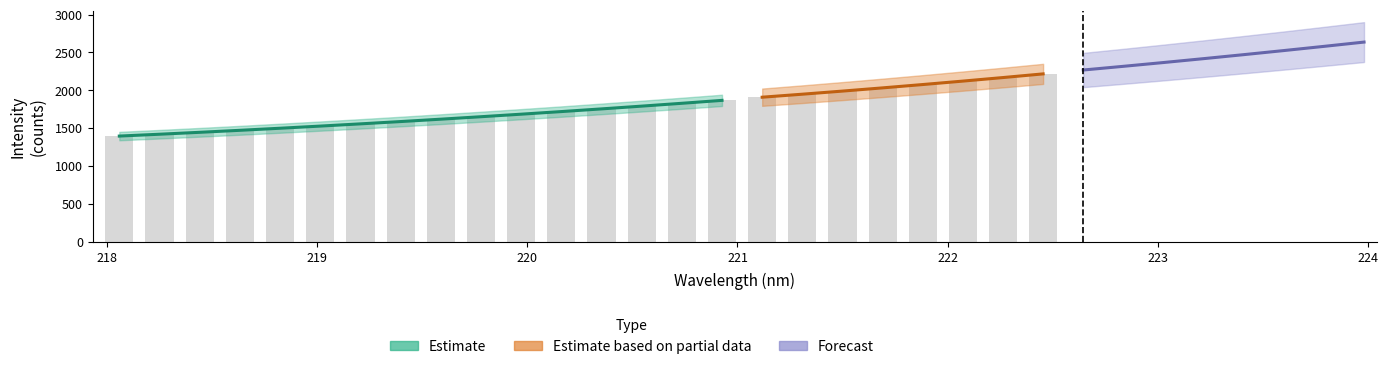

Is it true that x equals 223.2 at 27?

True